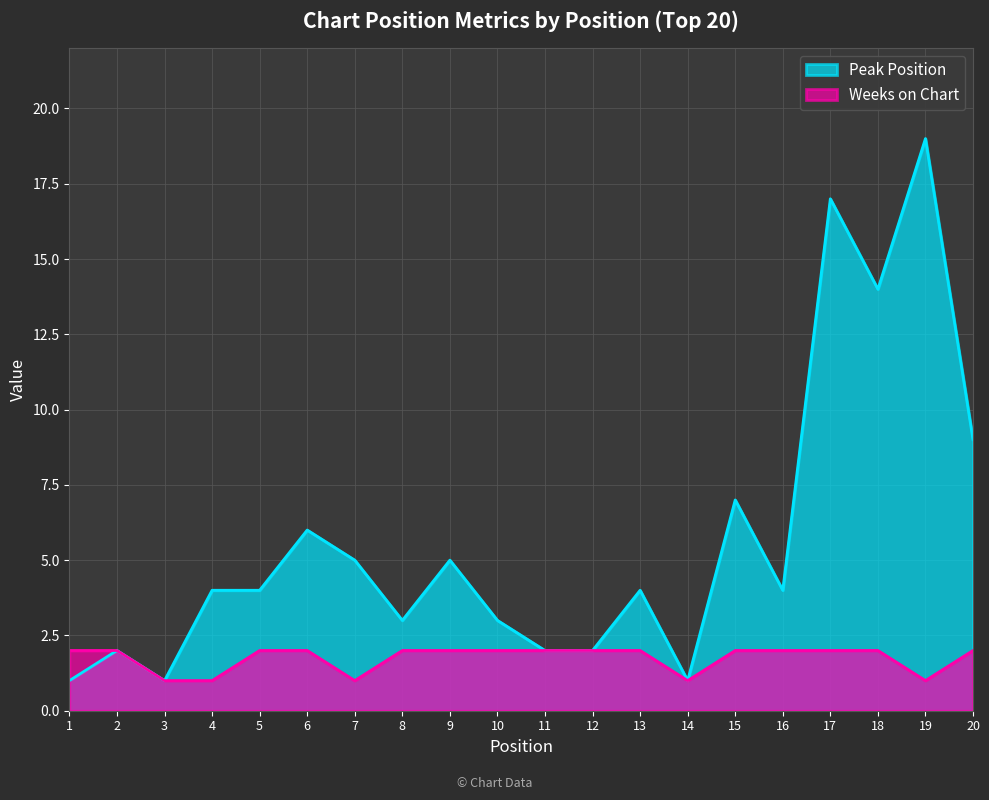

At which category is the sum across all series the highest?

19